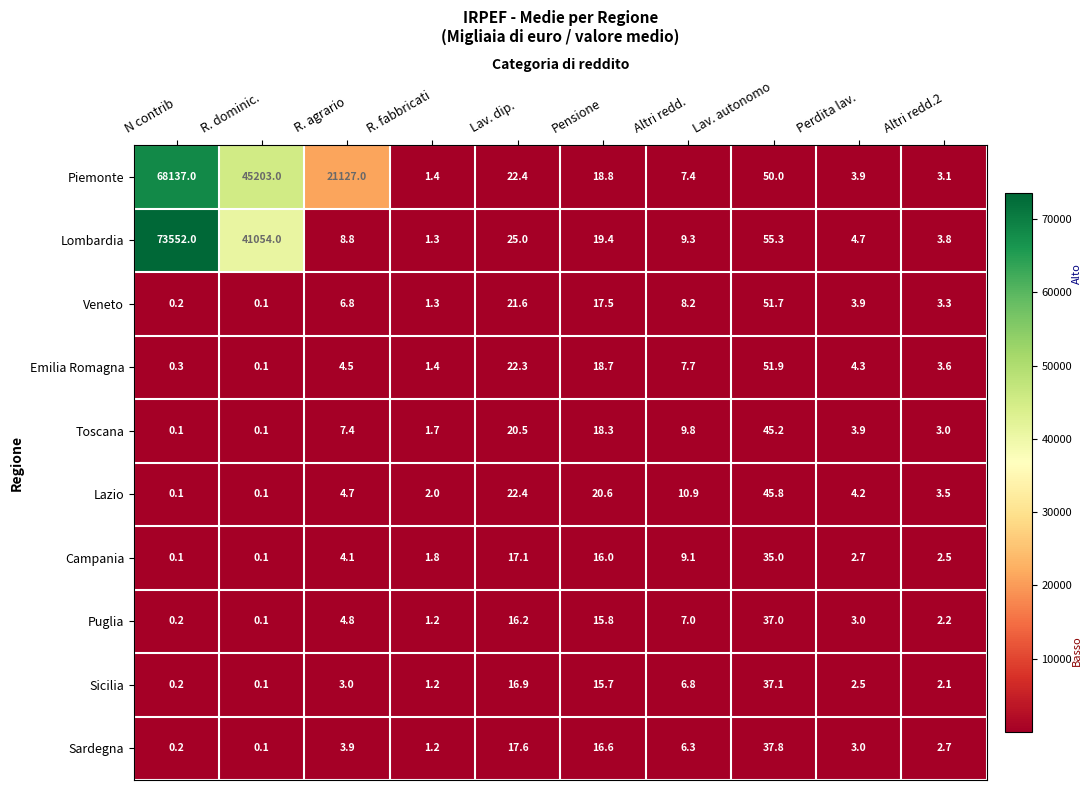

True or false: Sicilia has a value of 16.9 at Lav. dip..

True